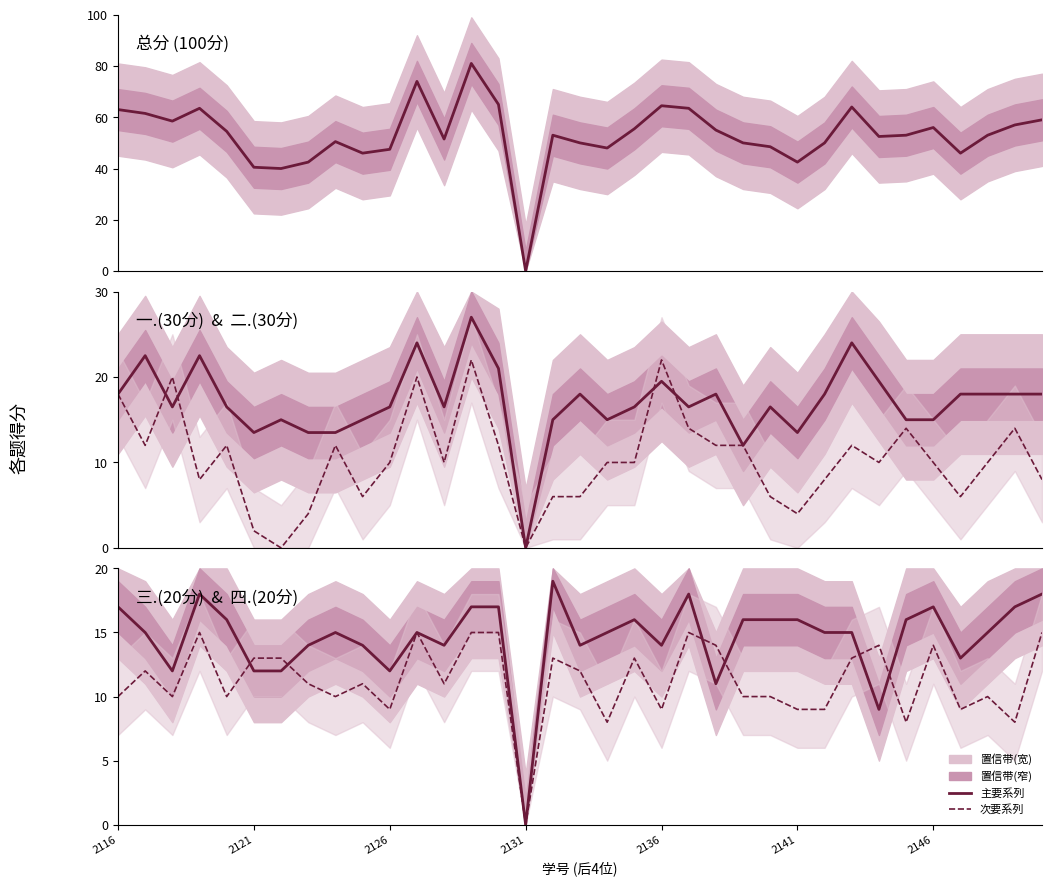

What is the difference between the maximum and minimum values in the 二.(30分) series?

22.0